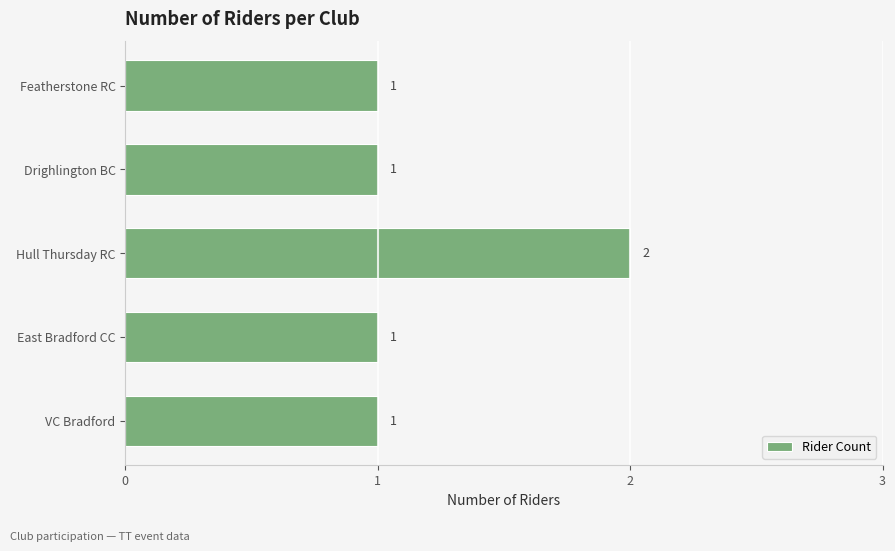

What is the ratio of the value at VC Bradford to the value at East Bradford CC?

1.0